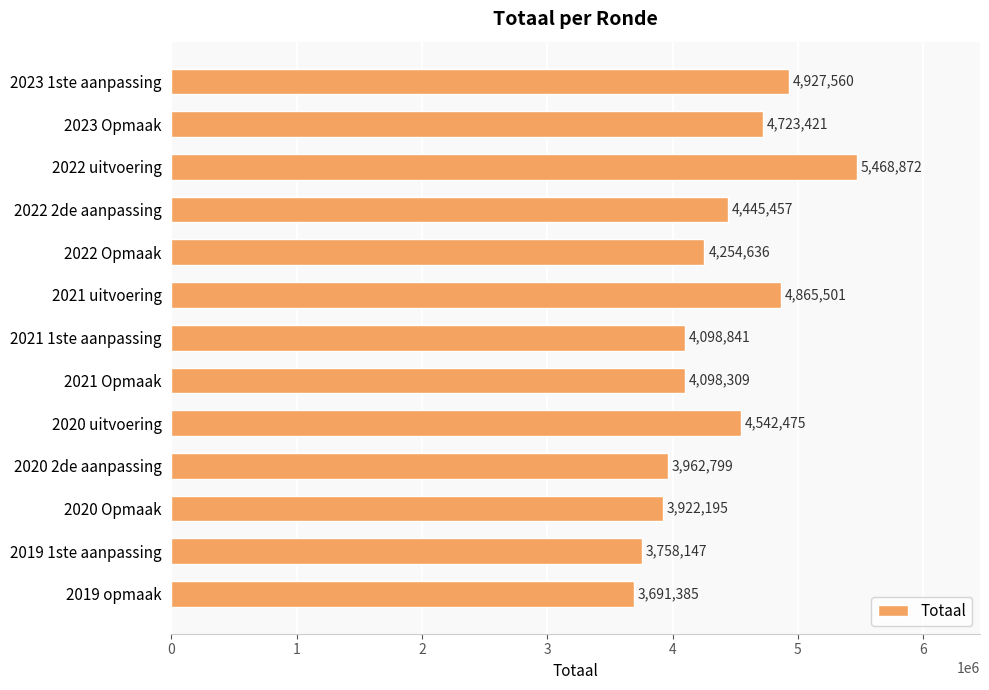

List the labels in order of value, smallest first.

2019 opmaak, 2019 1ste aanpassing, 2020 Opmaak, 2020 2de aanpassing, 2021 Opmaak, 2021 1ste aanpassing, 2022 Opmaak, 2022 2de aanpassing, 2020 uitvoering, 2023 Opmaak, 2021 uitvoering, 2023 1ste aanpassing, 2022 uitvoering